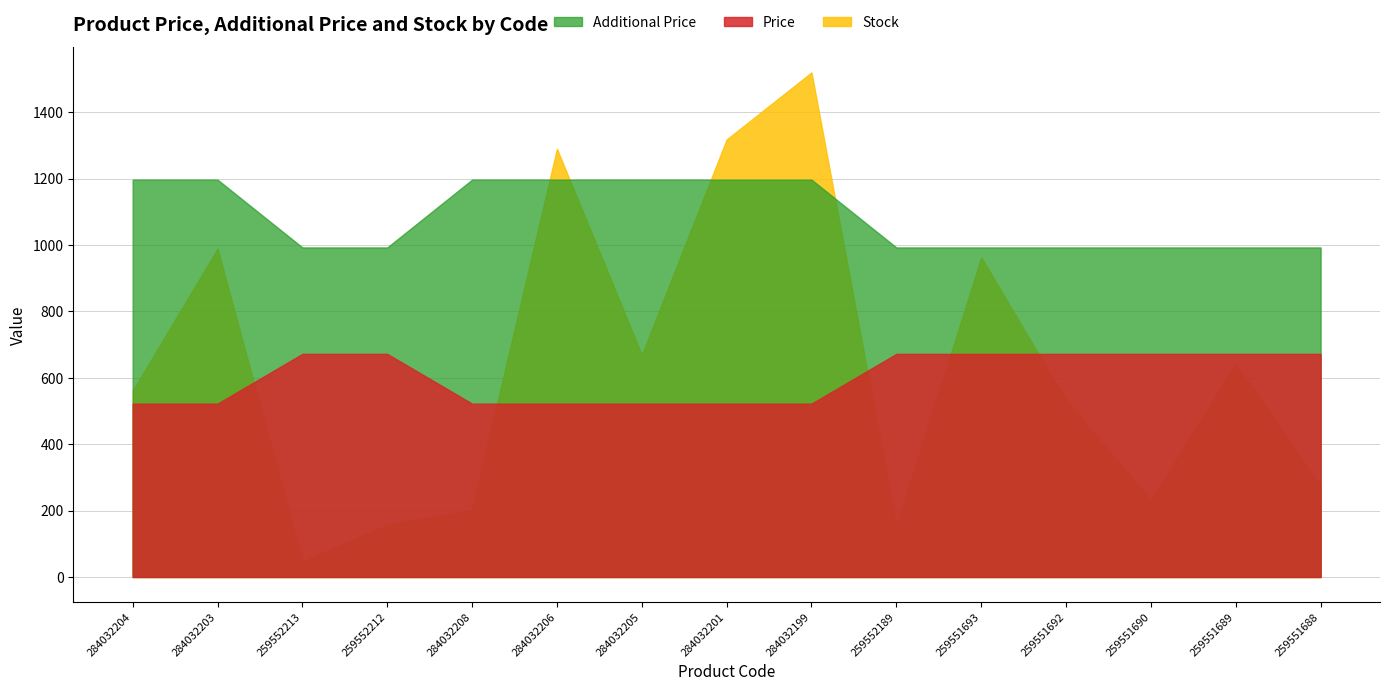

What is the difference between the maximum and minimum values in the Stock series?

1474.0